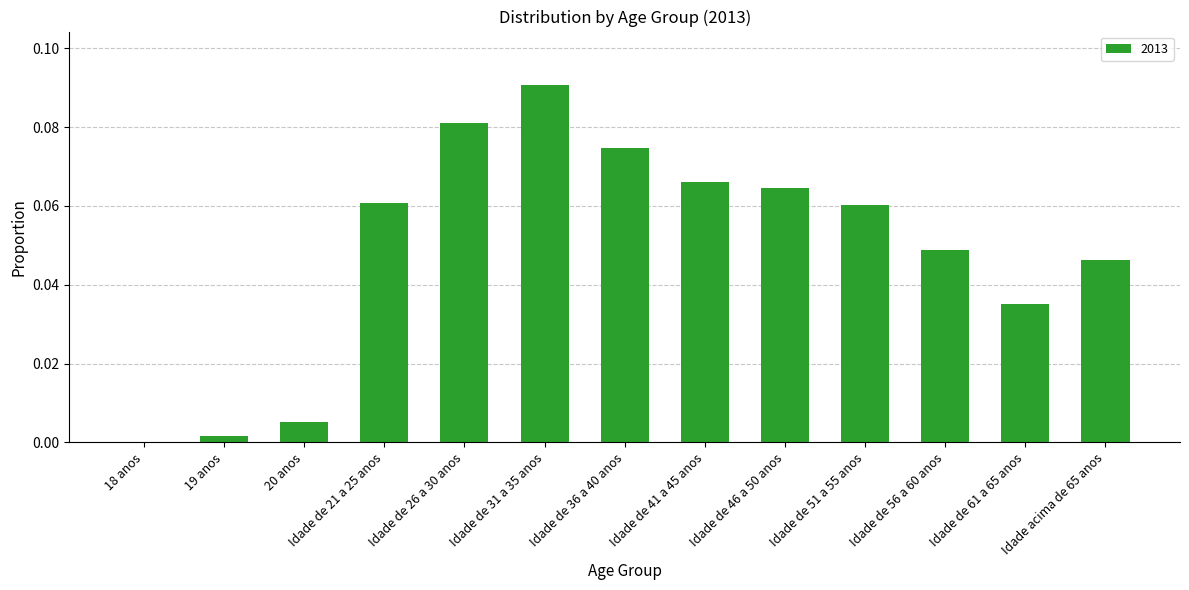

Between Idade de 46 a 50 anos and Idade de 51 a 55 anos, which is larger?

Idade de 46 a 50 anos